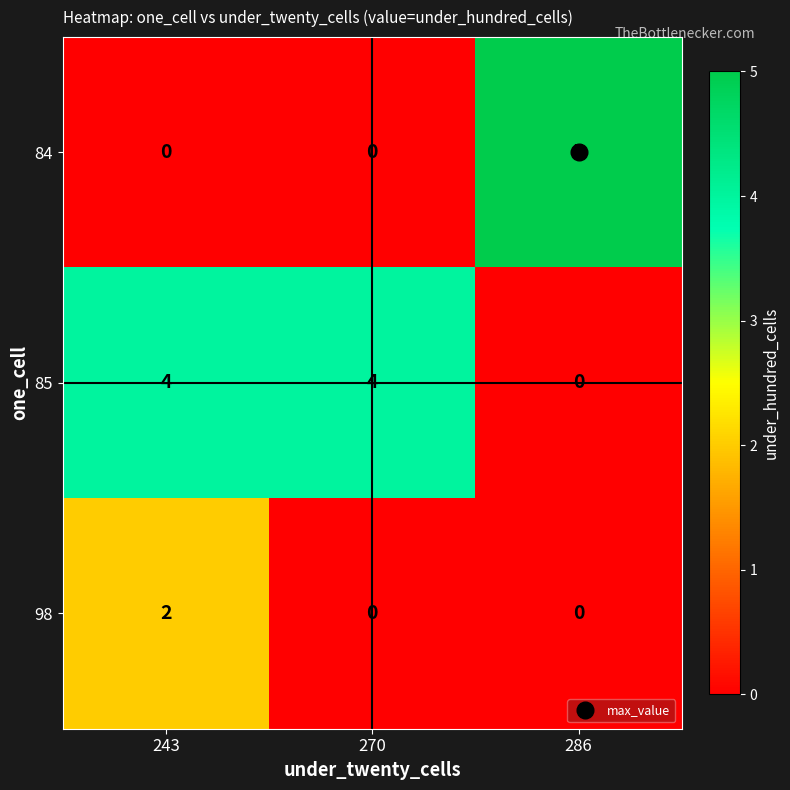

At which category is the sum across all series the highest?

243